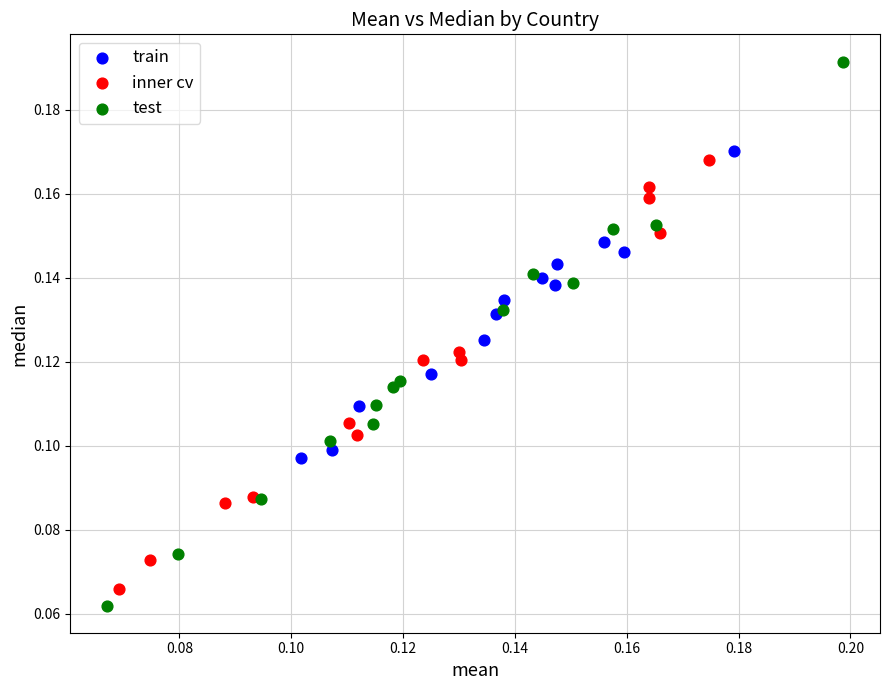

Which series has the largest Y range (max minus min)?

test